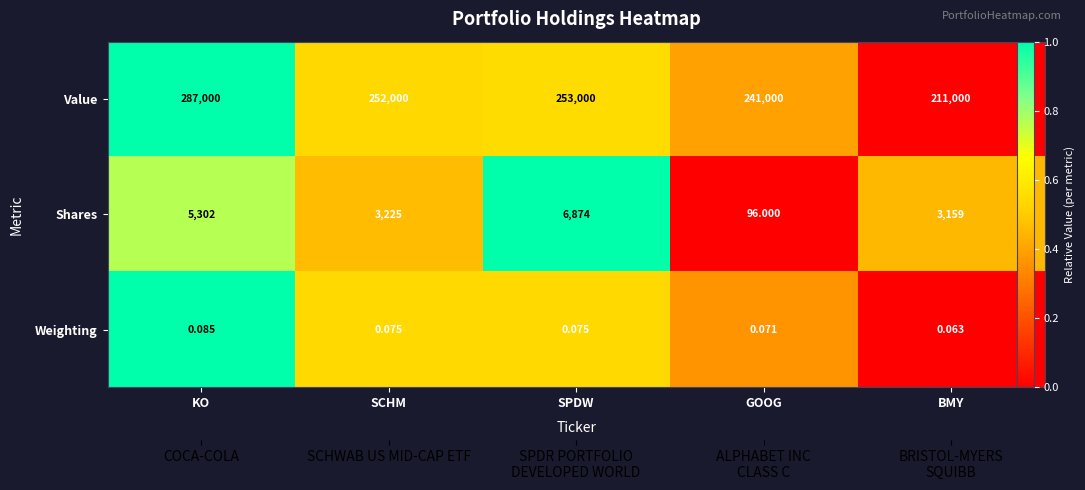

The Shares series shows 0.5 at GOOG. True or false?

False